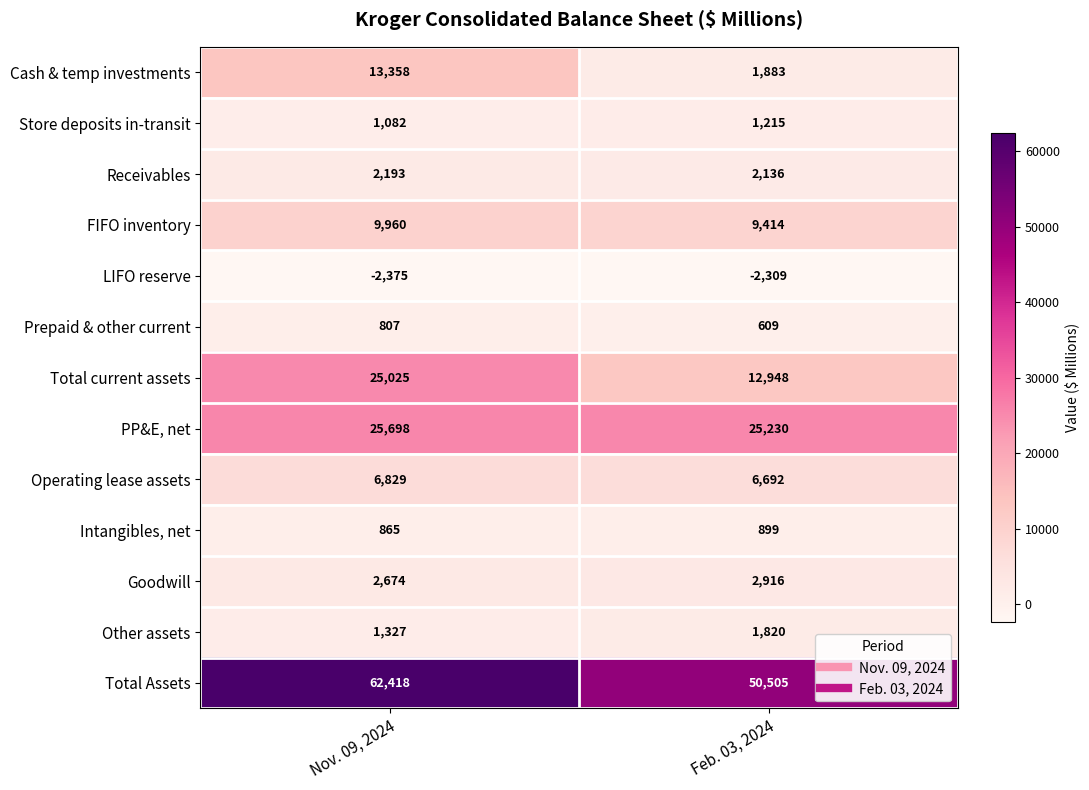

What value does the Operating lease assets series have at Nov. 09, 2024?

6829